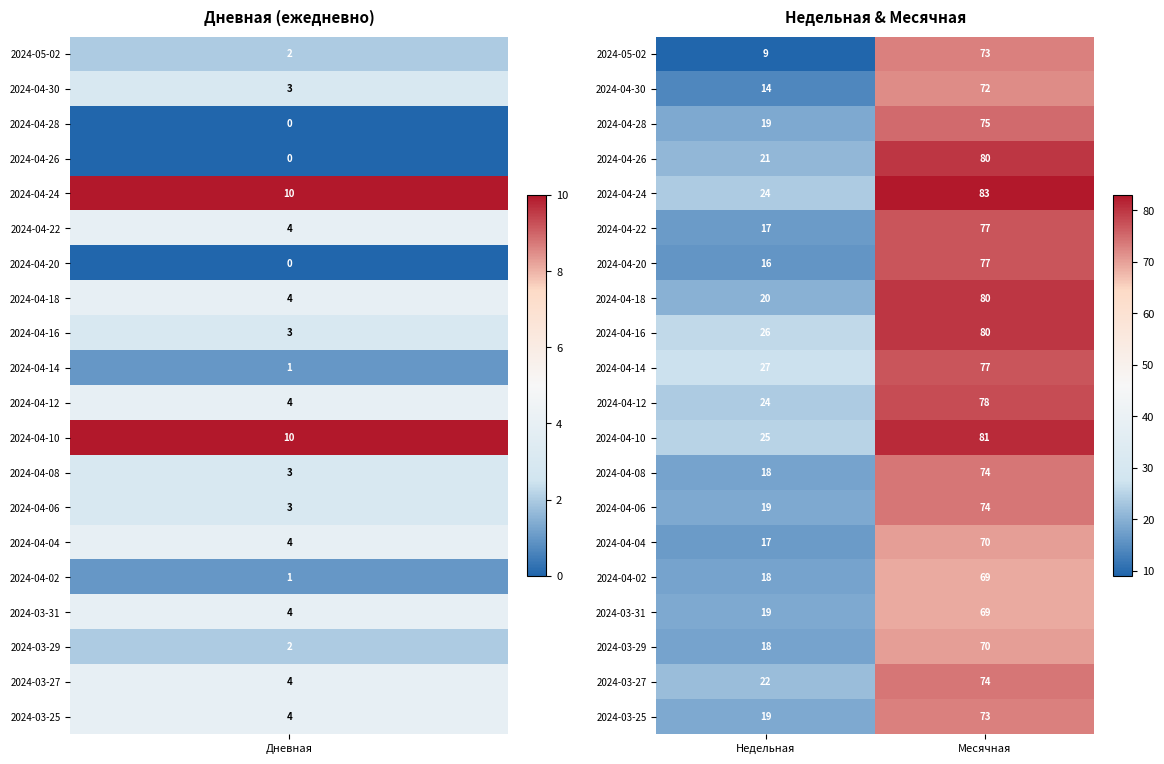

Where is 2024-04-28 nearest to the value 47?

Недельная